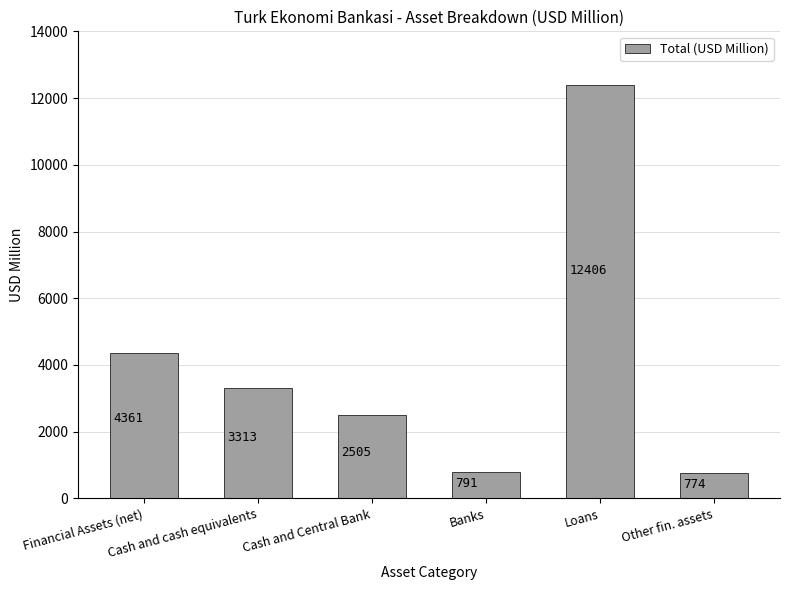

What is the change in value from Financial Assets (net) to Cash and Central Bank?

-1856.0